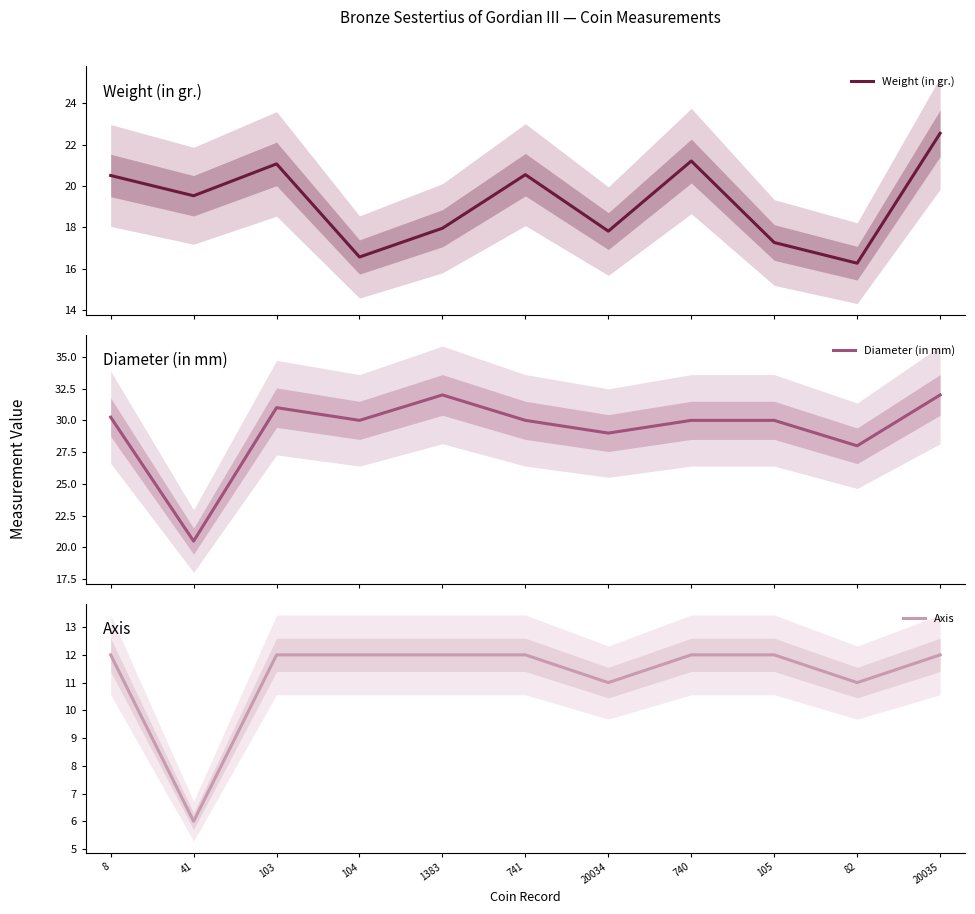

Between 1383 and 82, which is larger?

1383